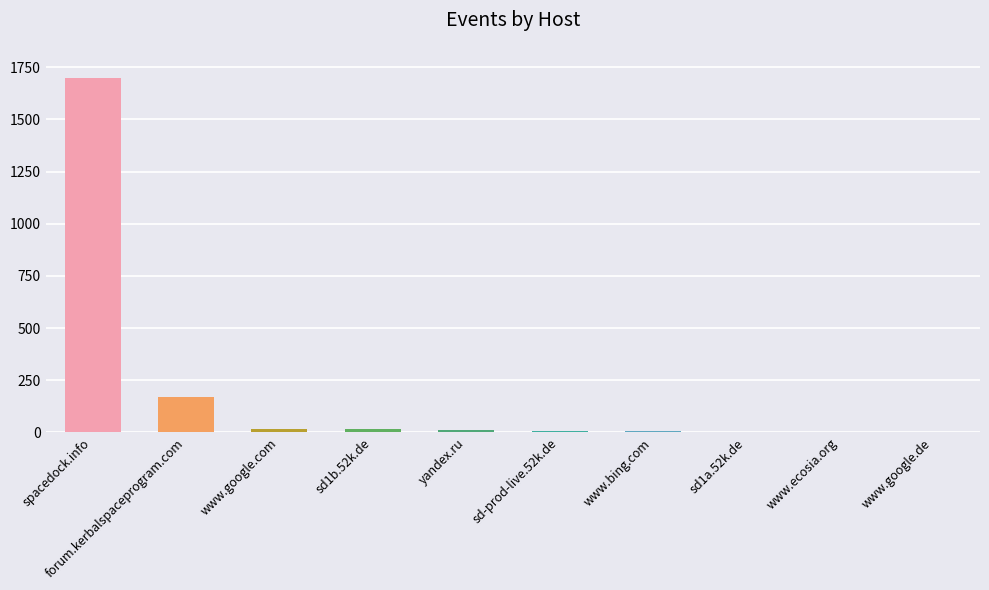

Which label corresponds to the largest value in the chart?

spacedock.info